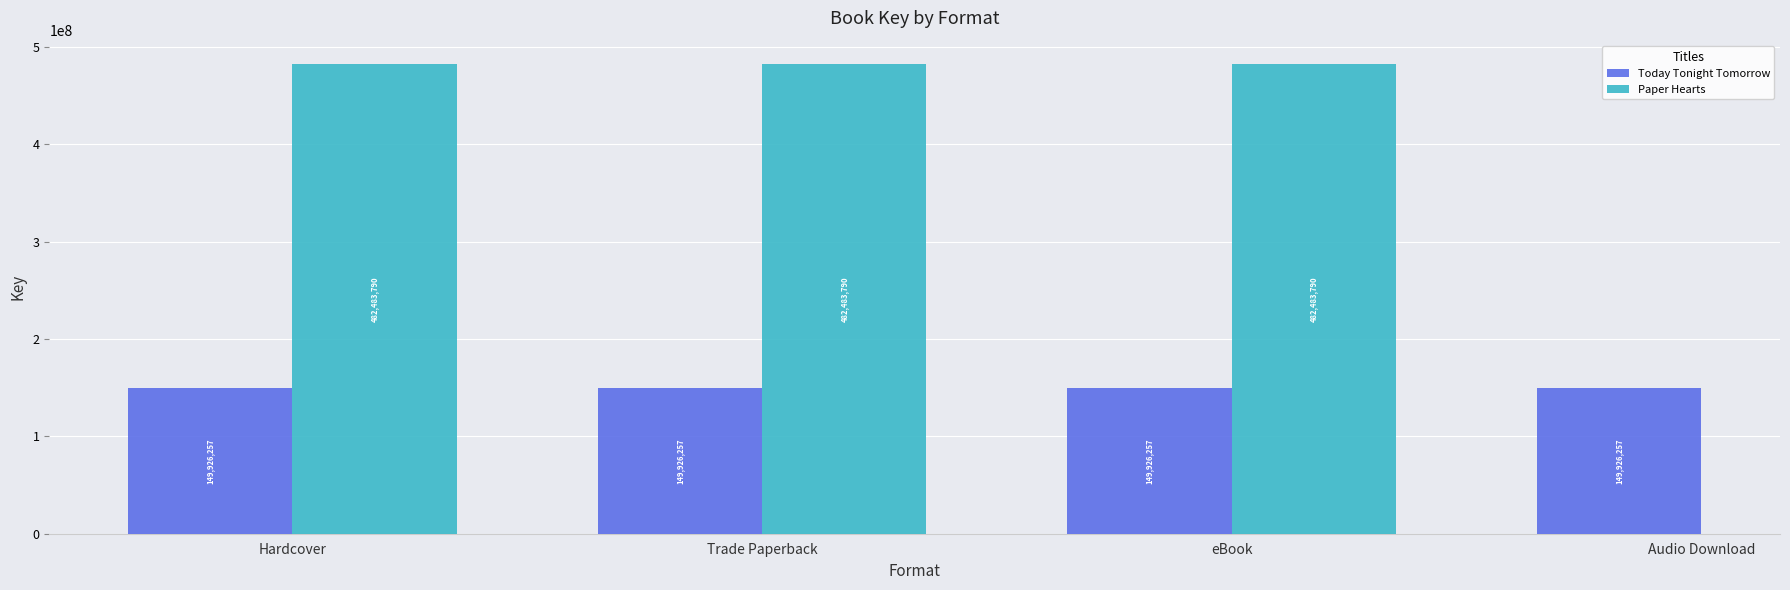

What is the approximate value of Today Tonight Tomorrow at eBook?

149926257.0